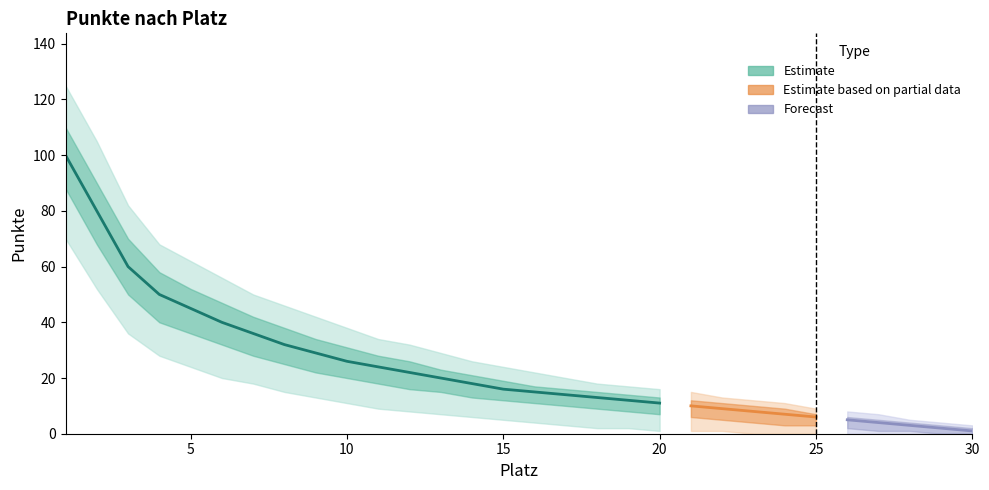

At which label is Punkte closest to 50?

4